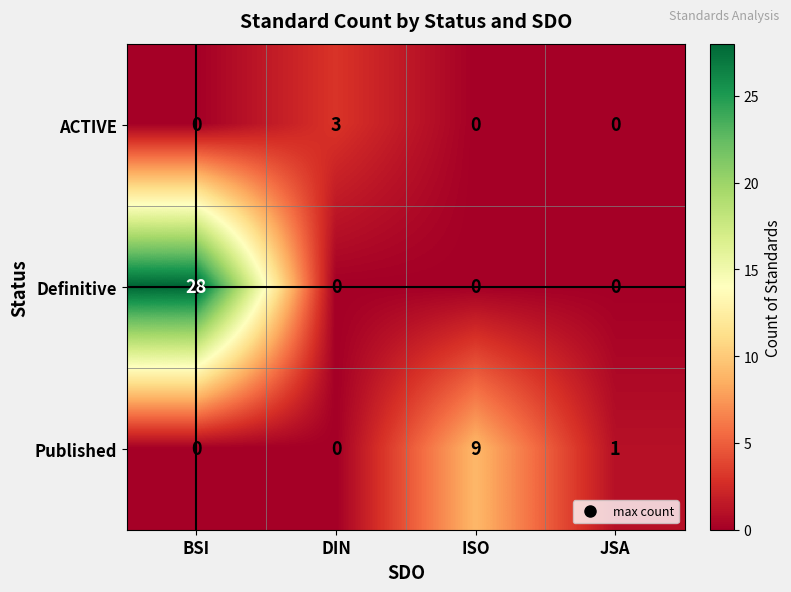

The Definitive series shows 0 at ISO. True or false?

True